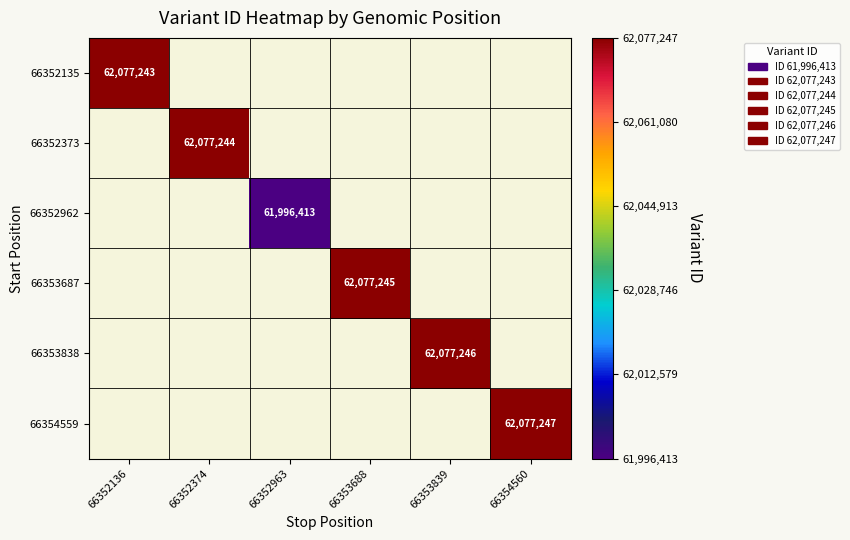

Which category has the lowest value across all series?

66352963